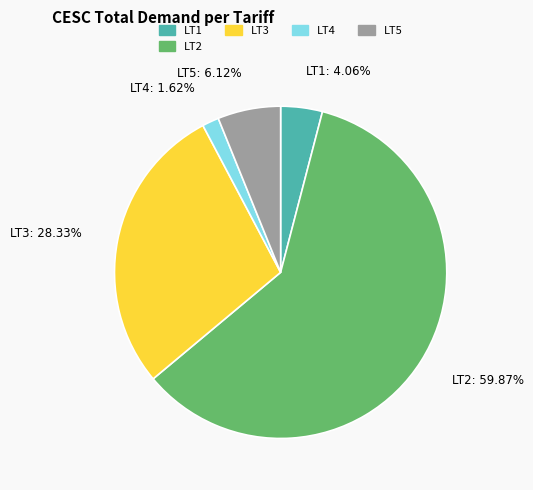

What is the ratio of the value at LT3 to the value at LT2?

0.5